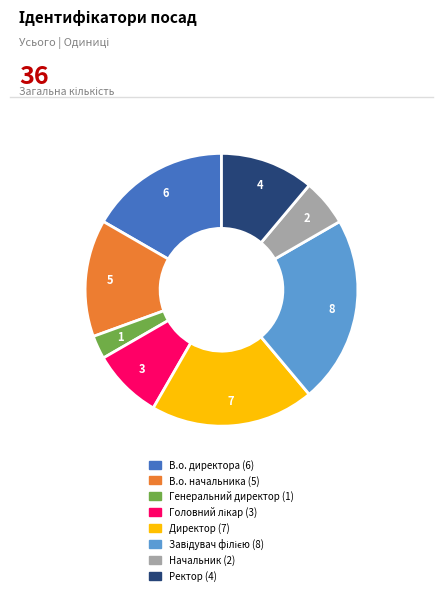

Is there any slice that represents more than half of the pie?

No